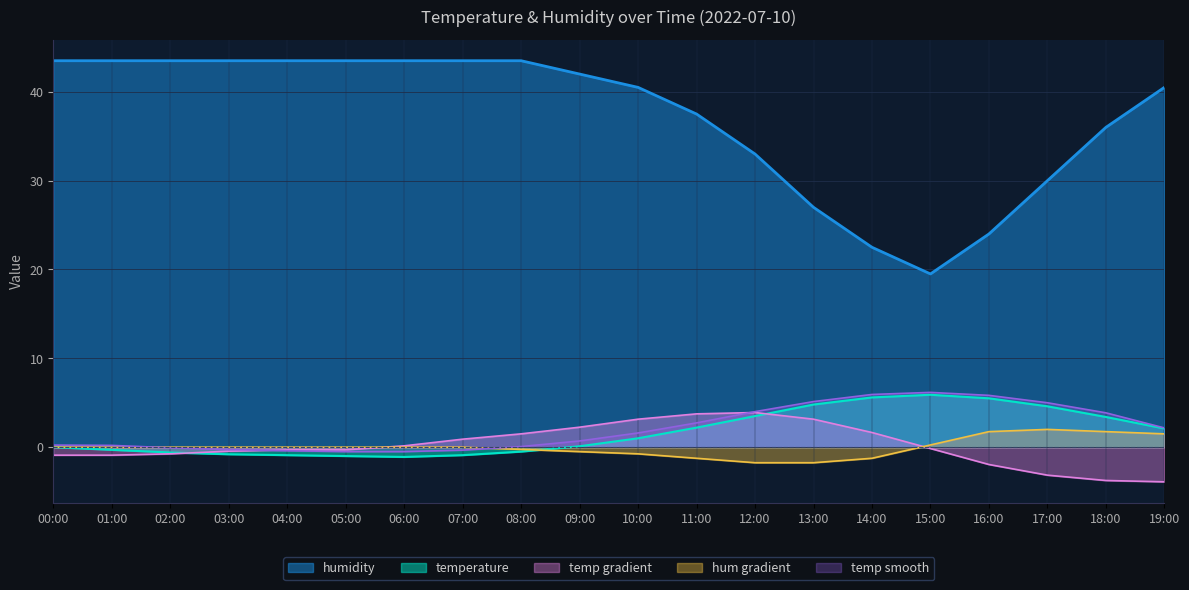

Is it true that temperature equals -0.6 at 02:00?

True